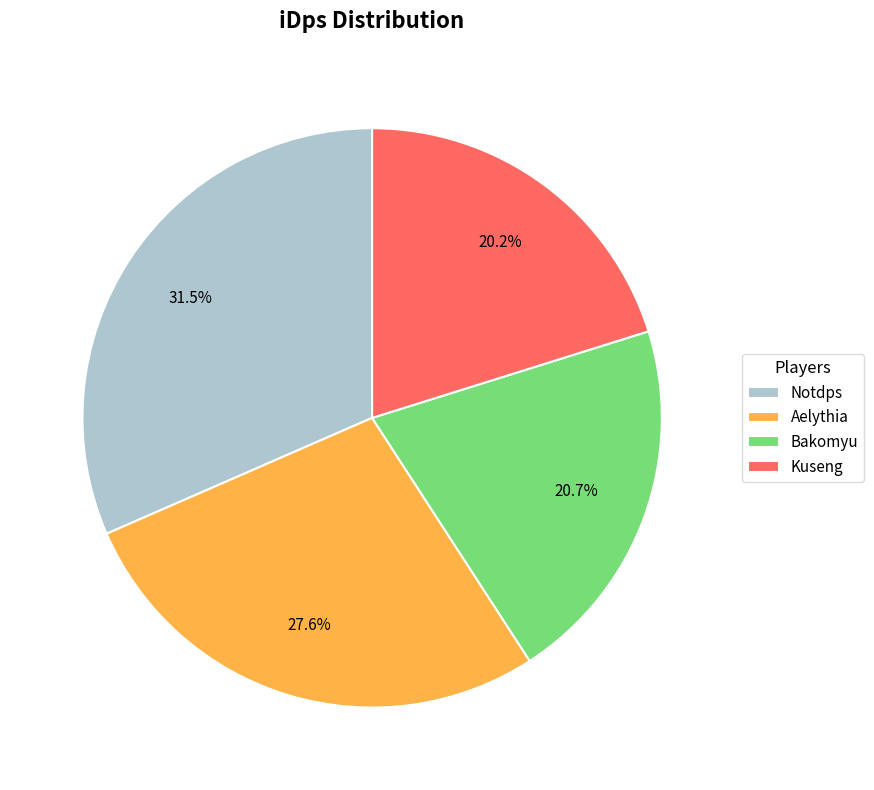

Which slice is the smallest?

Kuseng